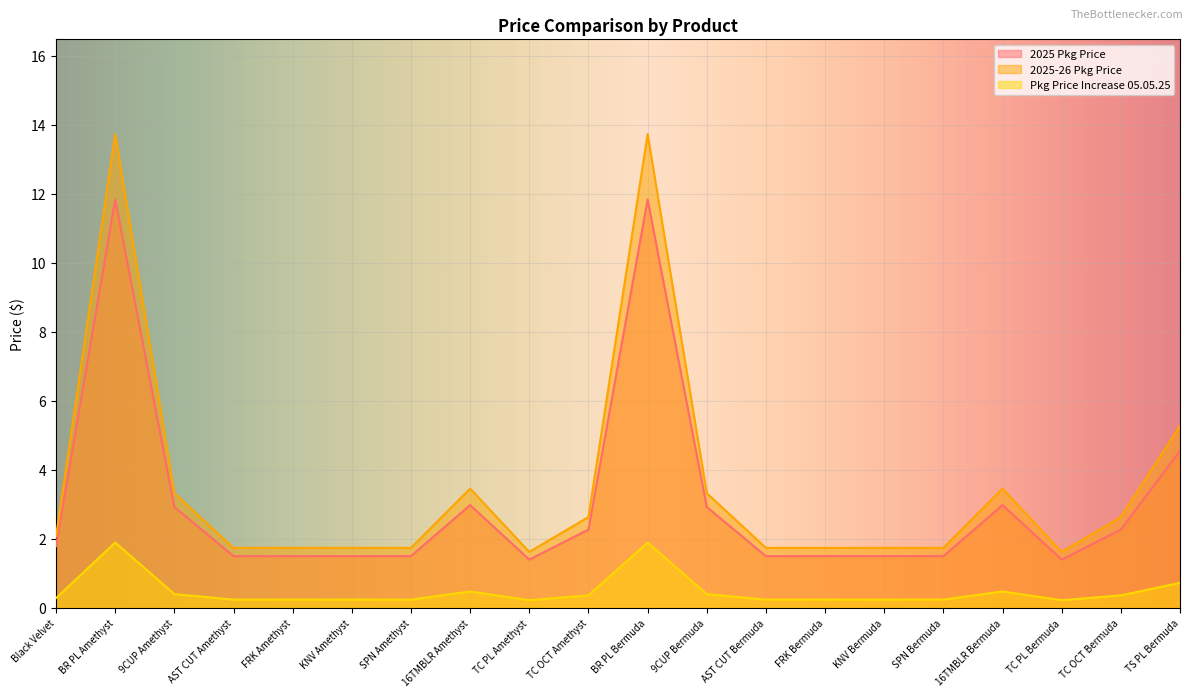

Which series has the widest spread of values?

2025-26 Pkg Price